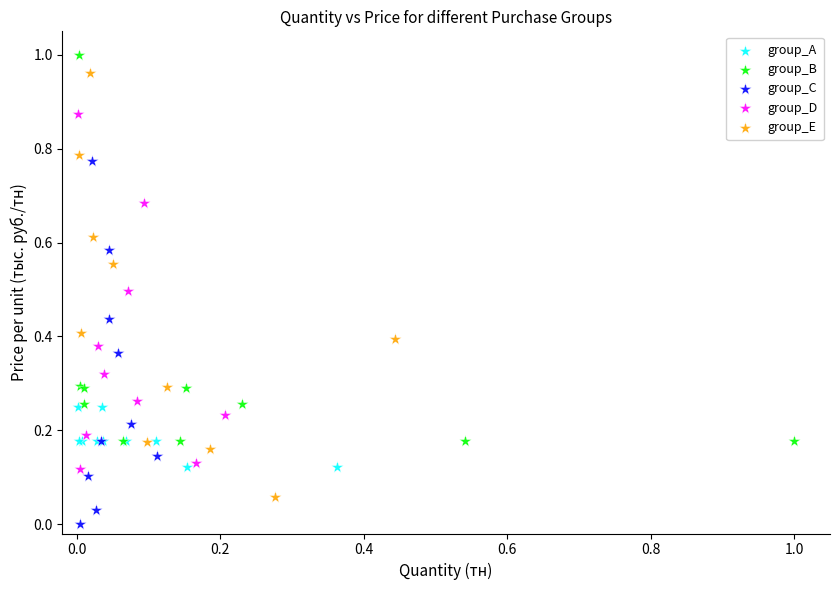

What are all the series names shown in the legend?

group_A, group_B, group_C, group_D, group_E